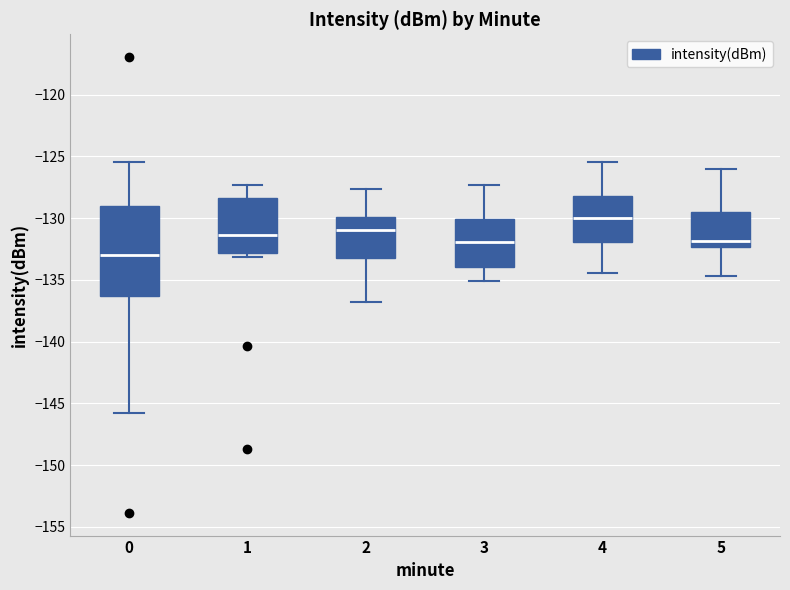

Reading left to right, transcribe this box plot: for each box, give where its median line is, the range the box spans, and where its two whiskers end, as read against the y-axis. The values are not printed on the chart, so give them approximately, as read against the axis.

0: median -133.0, box -136.5 to -129.0, whiskers -145.5 to -125.5
1: median -131.5, box -133.0 to -128.5, whiskers -133.0 (just below the box's lower edge) to -127.5
2: median -131.0, box -133.0 to -130.0, whiskers -137.0 to -127.5
3: median -132.0, box -134.0 to -130.0, whiskers -135.0 to -127.5
4: median -130.0, box -132.0 to -128.0, whiskers -134.5 to -125.5
5: median -132.0, box -132.5 to -129.5, whiskers -134.5 to -126.0